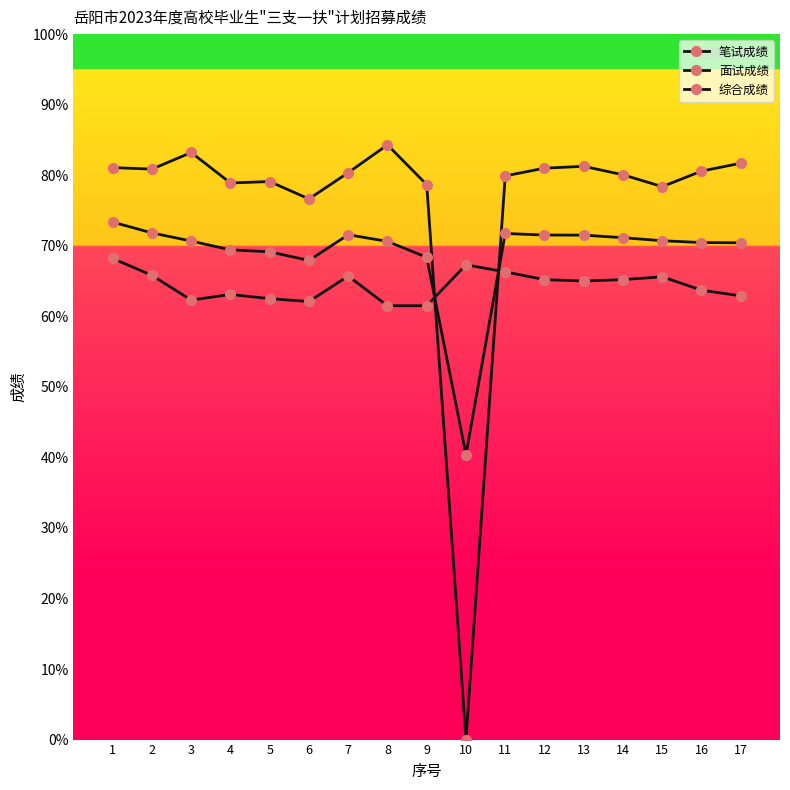

How many lines are shown in the chart?

3